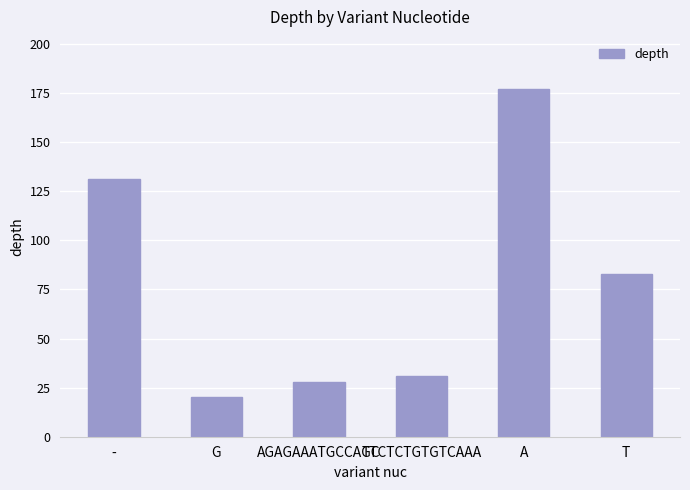

What is the label of the 5th bar from the left?

A